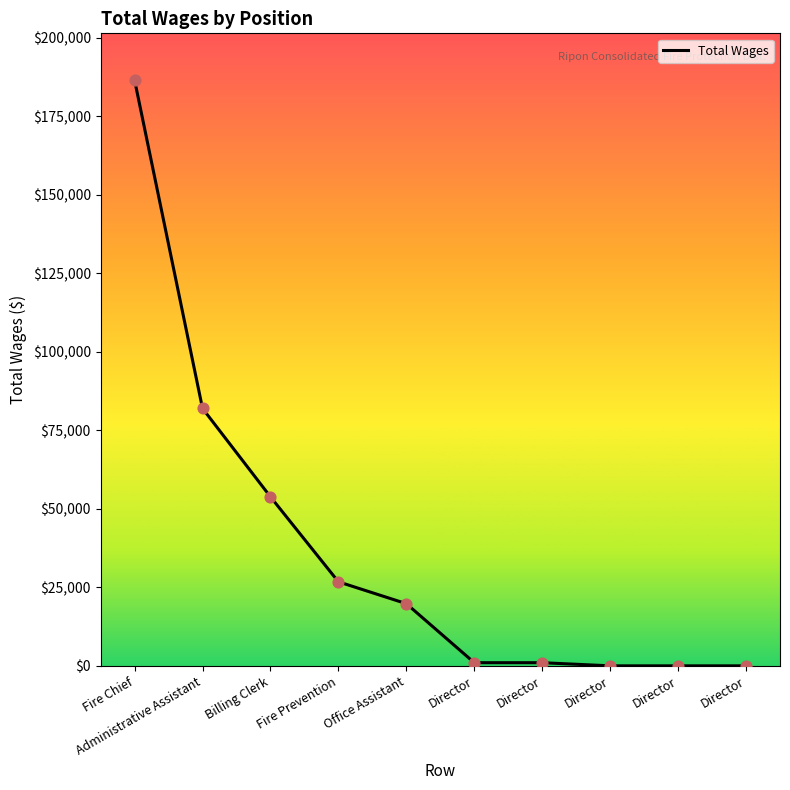

Between Administrative Assistant and Director, which is larger?

Administrative Assistant